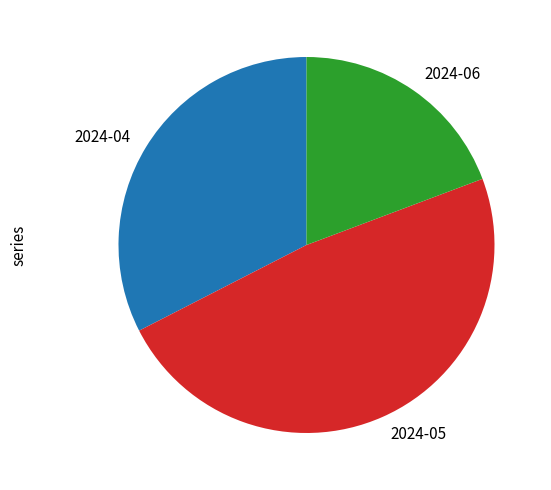

Combined, do 2024-05 and 2024-06 account for over 50%?

Yes